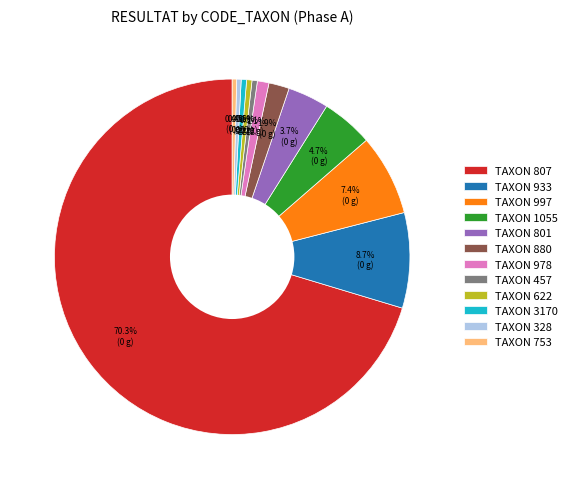

Which slice is the largest?

TAXON 807